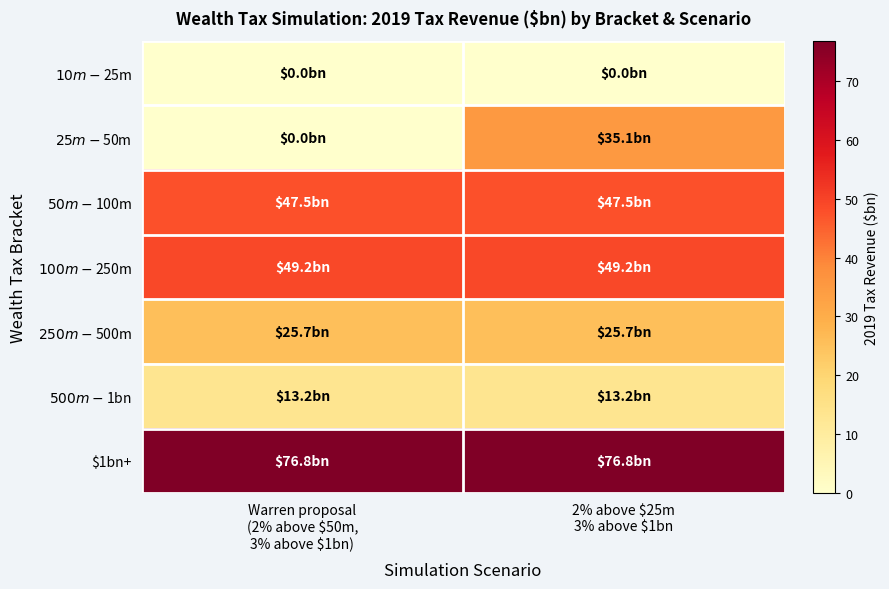

List the series in order of their peak value, lowest first.

$10m-$25m, $500m-$1bn, $250m-$500m, $25m-$50m, $50m-$100m, $100m-$250m, $1bn+